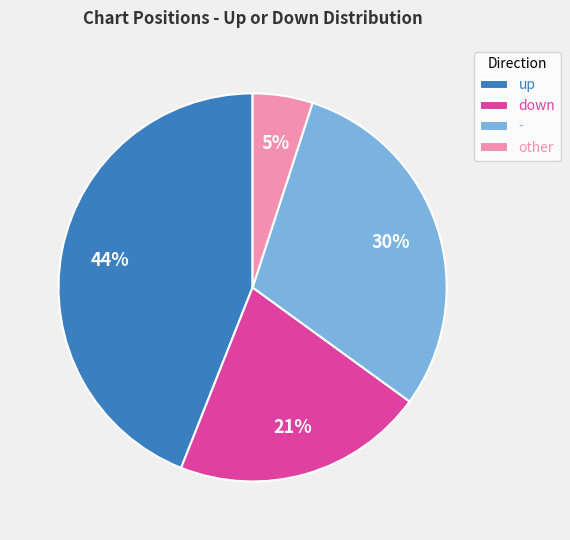

To the nearest percent, what portion does up represent?

44%